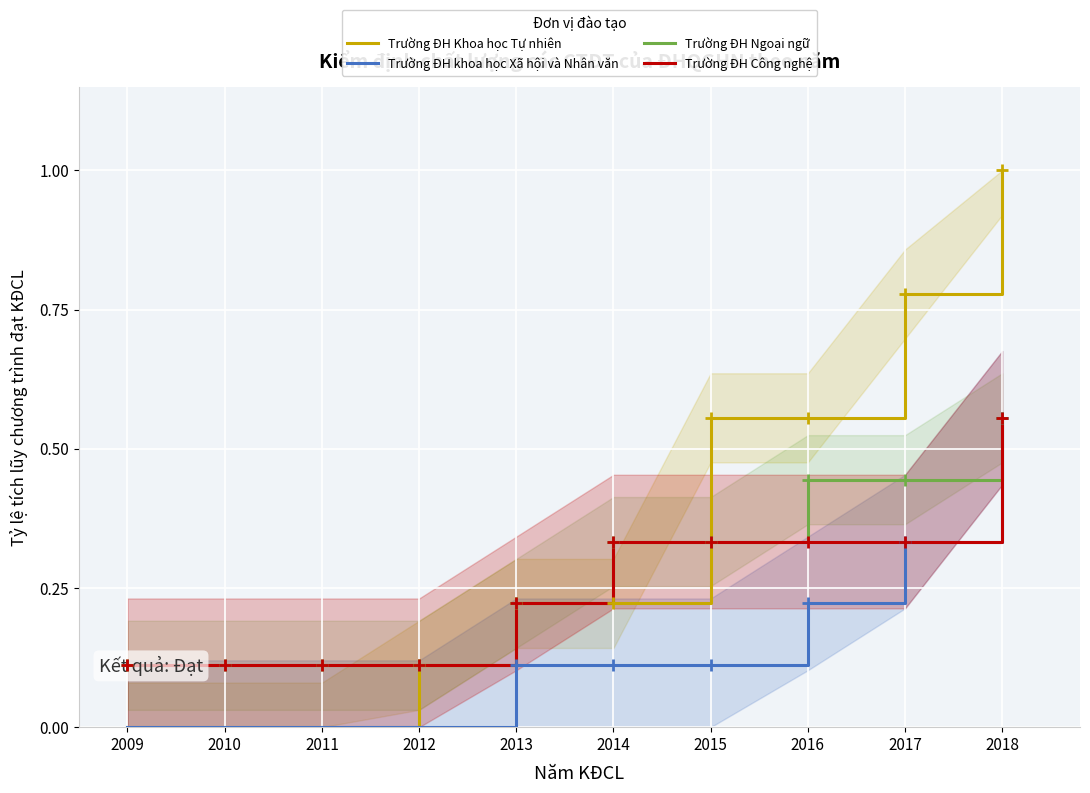

True or false: Trường ĐH Khoa học Tự nhiên has more than 0 points higher than both neighbors.

False